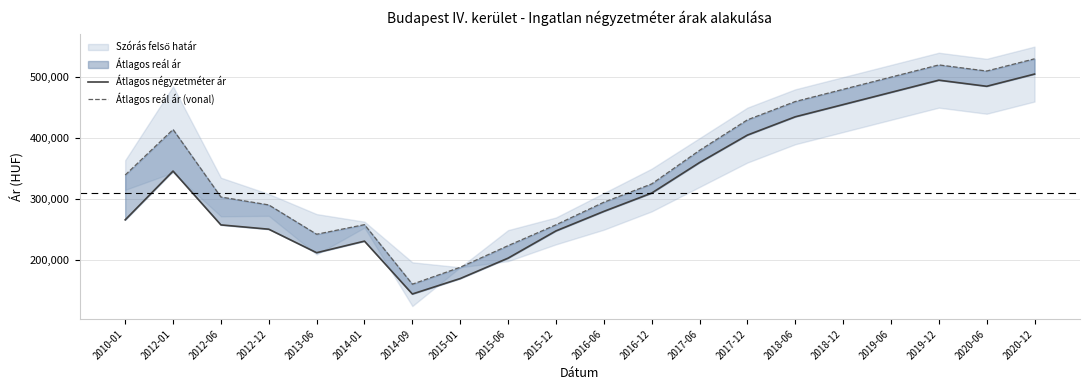

The value of Átlagos négyzetméter ár at 2015-12 is 248000. True or false?

True